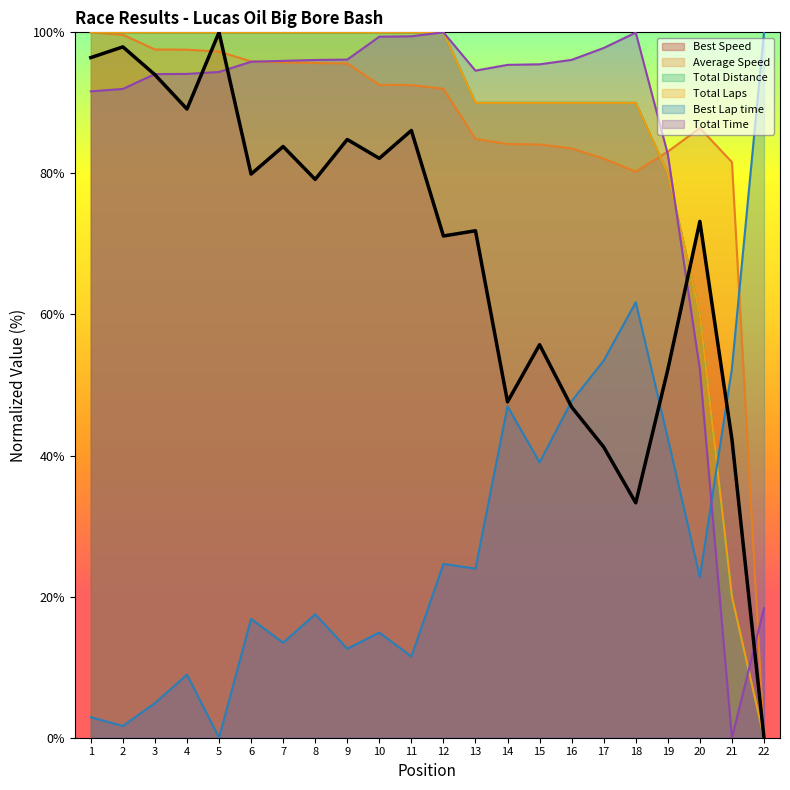

At 14, list the series in order from smallest to largest.

Best Lap time, Best Speed, Average Speed, Total Laps, Total Distance, Total Time